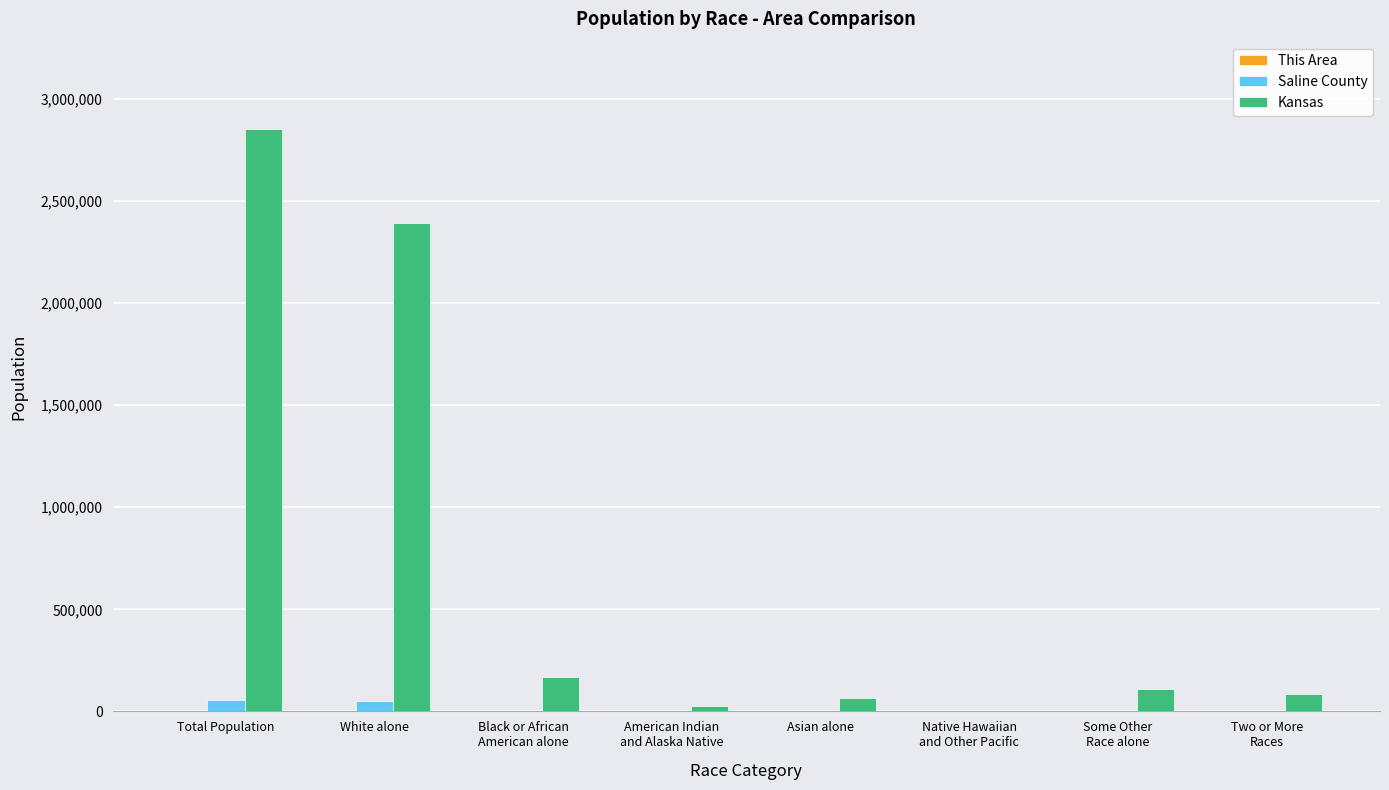

What is the sum of the Saline County values at Native Hawaiian
and Other Pacific and American Indian
and Alaska Native?

1322